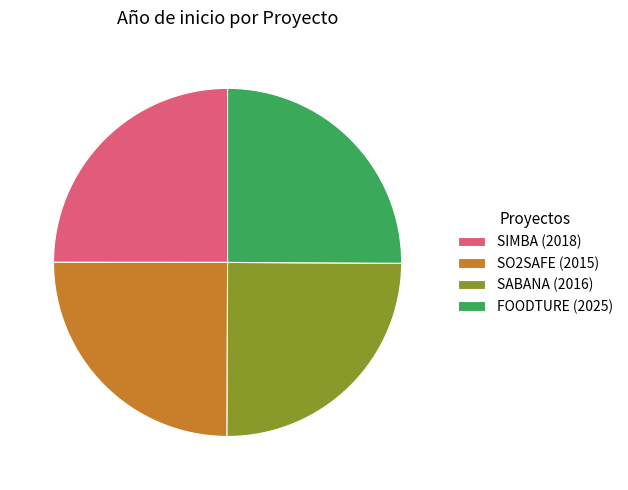

Does SABANA represent more than half of the total?

No